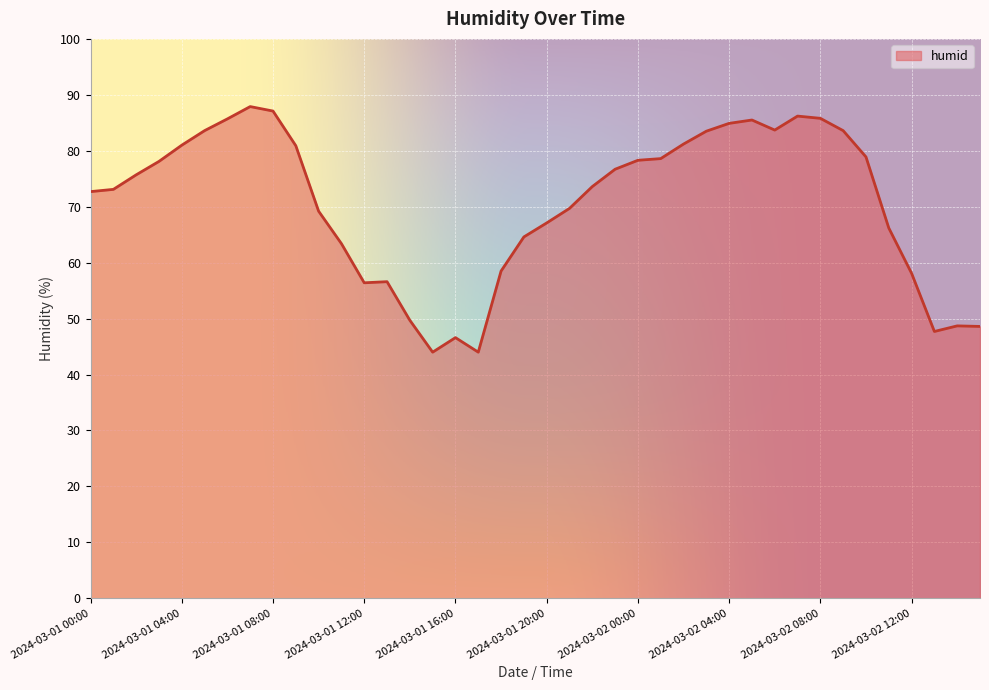

What is the smallest value displayed?

44.0